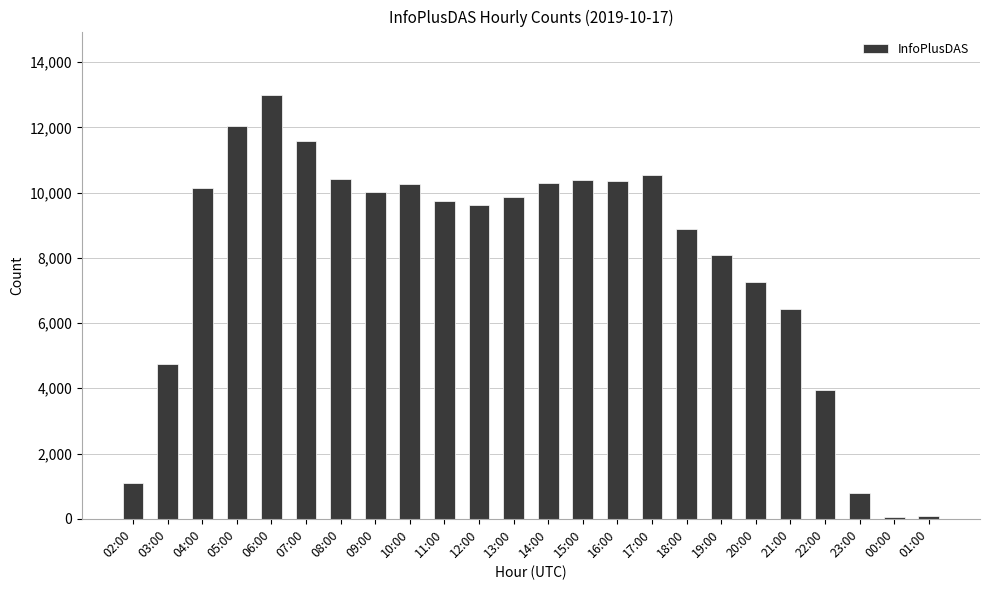

What is the difference between the second highest and second lowest values?

11950